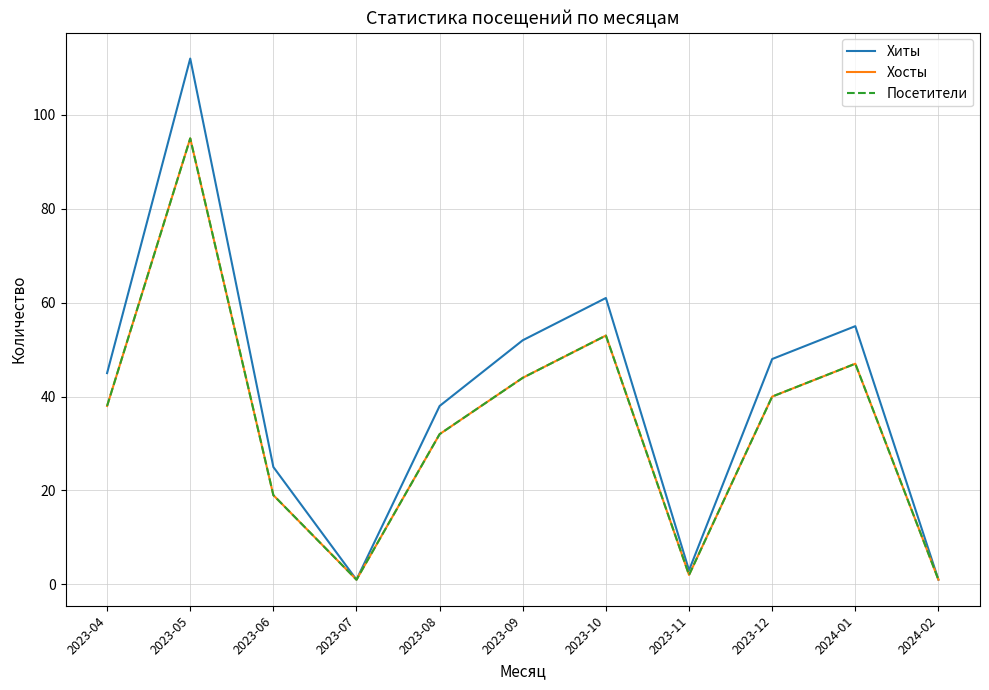

What is the average value of the Хосты series?

34